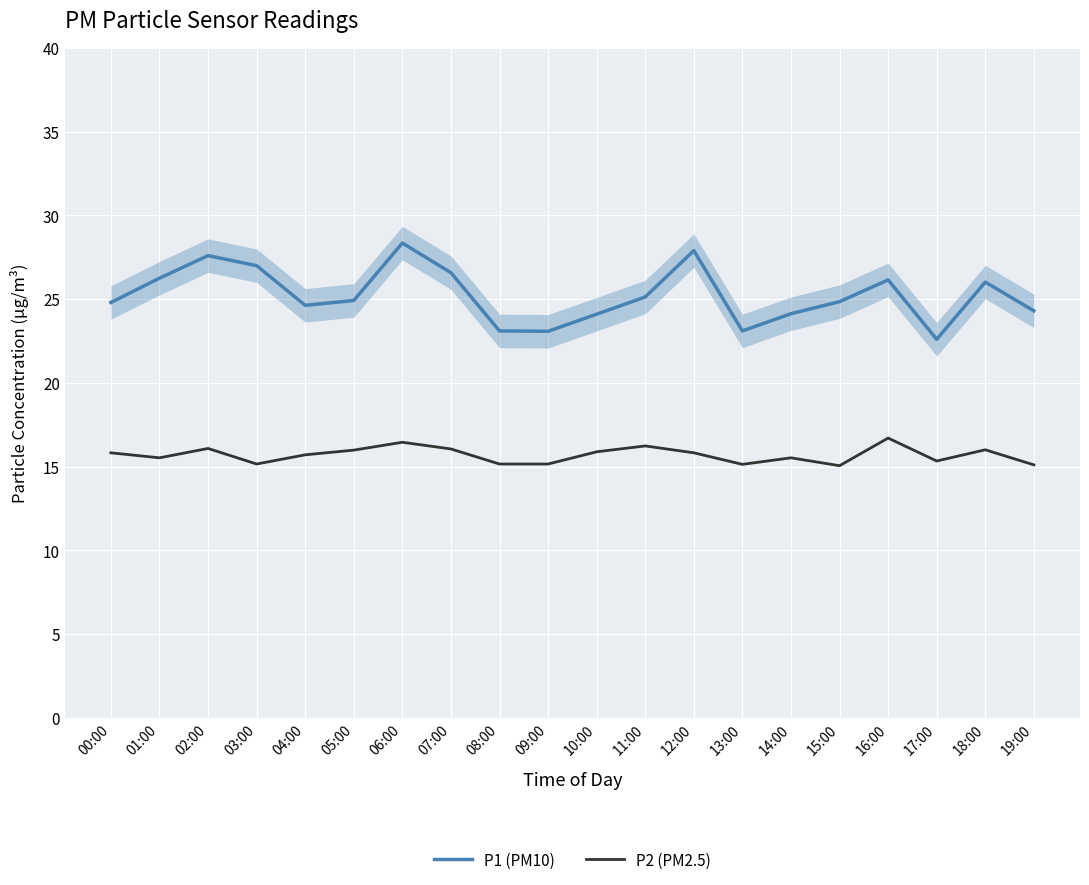

Rank the series at 04:00 from lowest to highest value.

P2 (PM2.5), P1 (PM10)